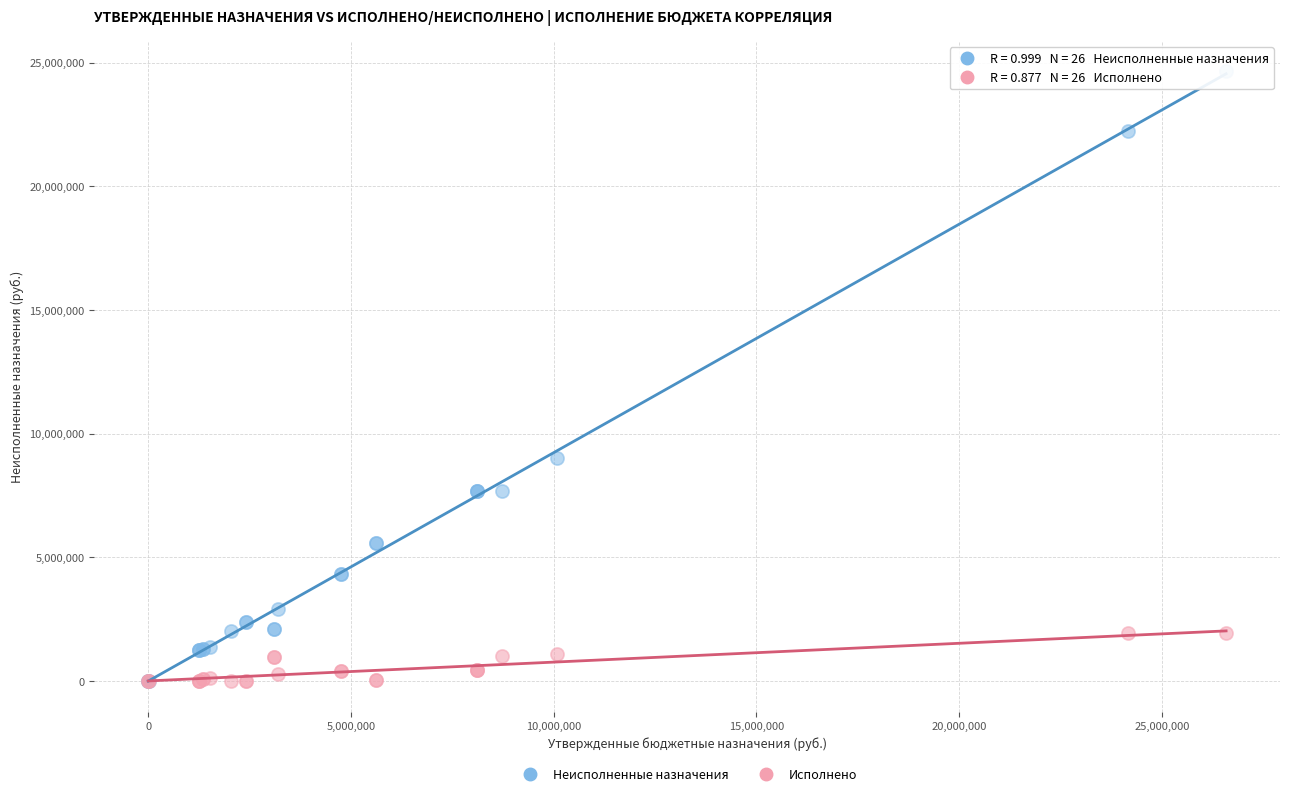

In the Неисполненные назначения series, what Y value is closest to 12326214?

8998627.9